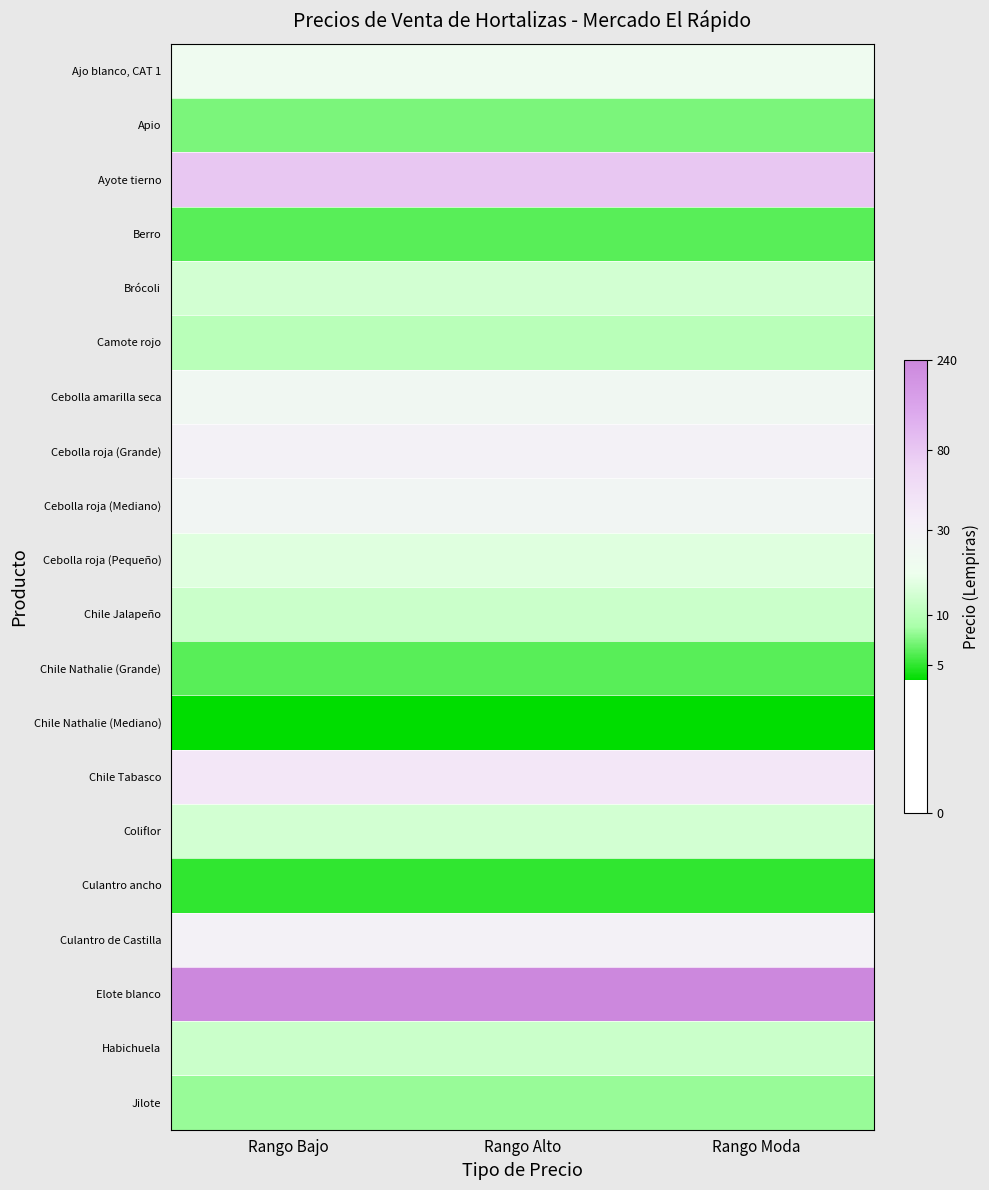

Which series has the largest total across all categories?

Elote blanco